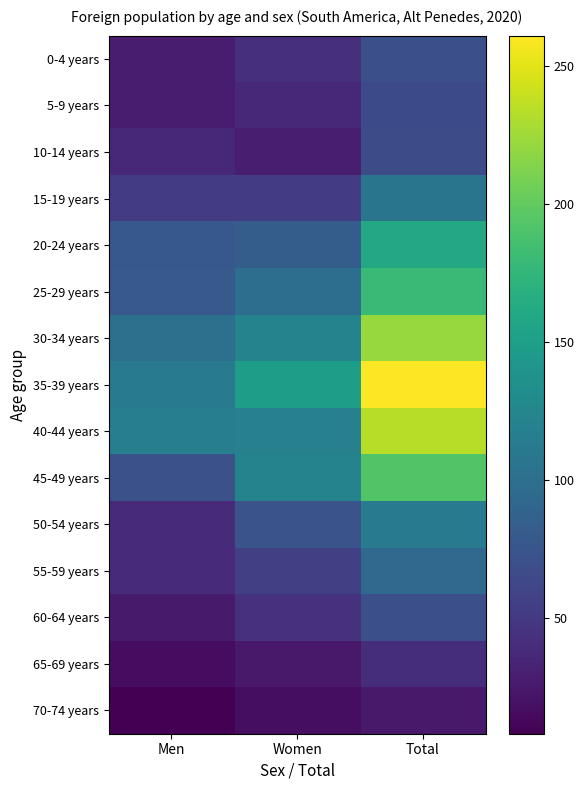

What is the greatest value displayed?

261